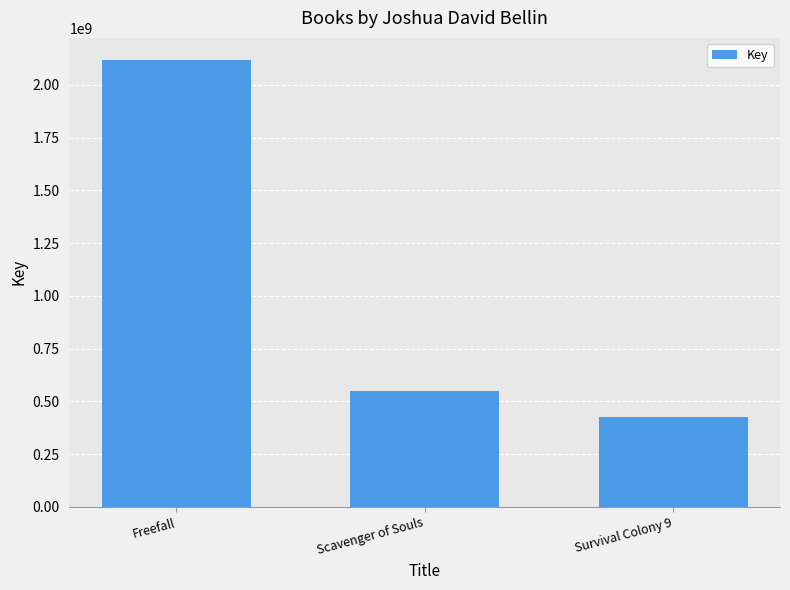

List the labels in order of value, largest first.

Freefall, Scavenger of Souls, Survival Colony 9